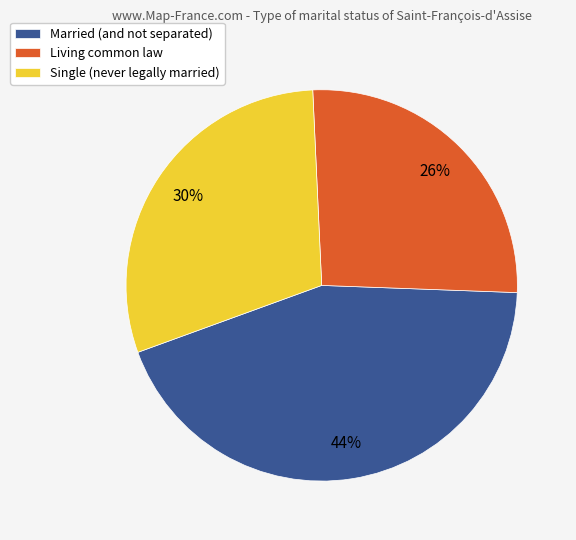

Does any single category account for the majority?

No